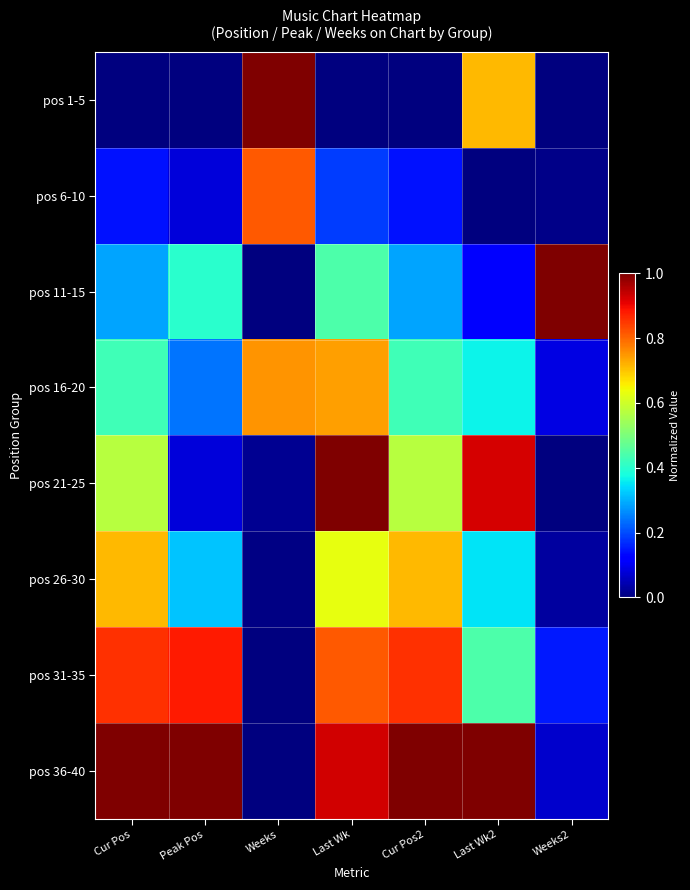

At which category is the sum across all series the highest?

Last Wk